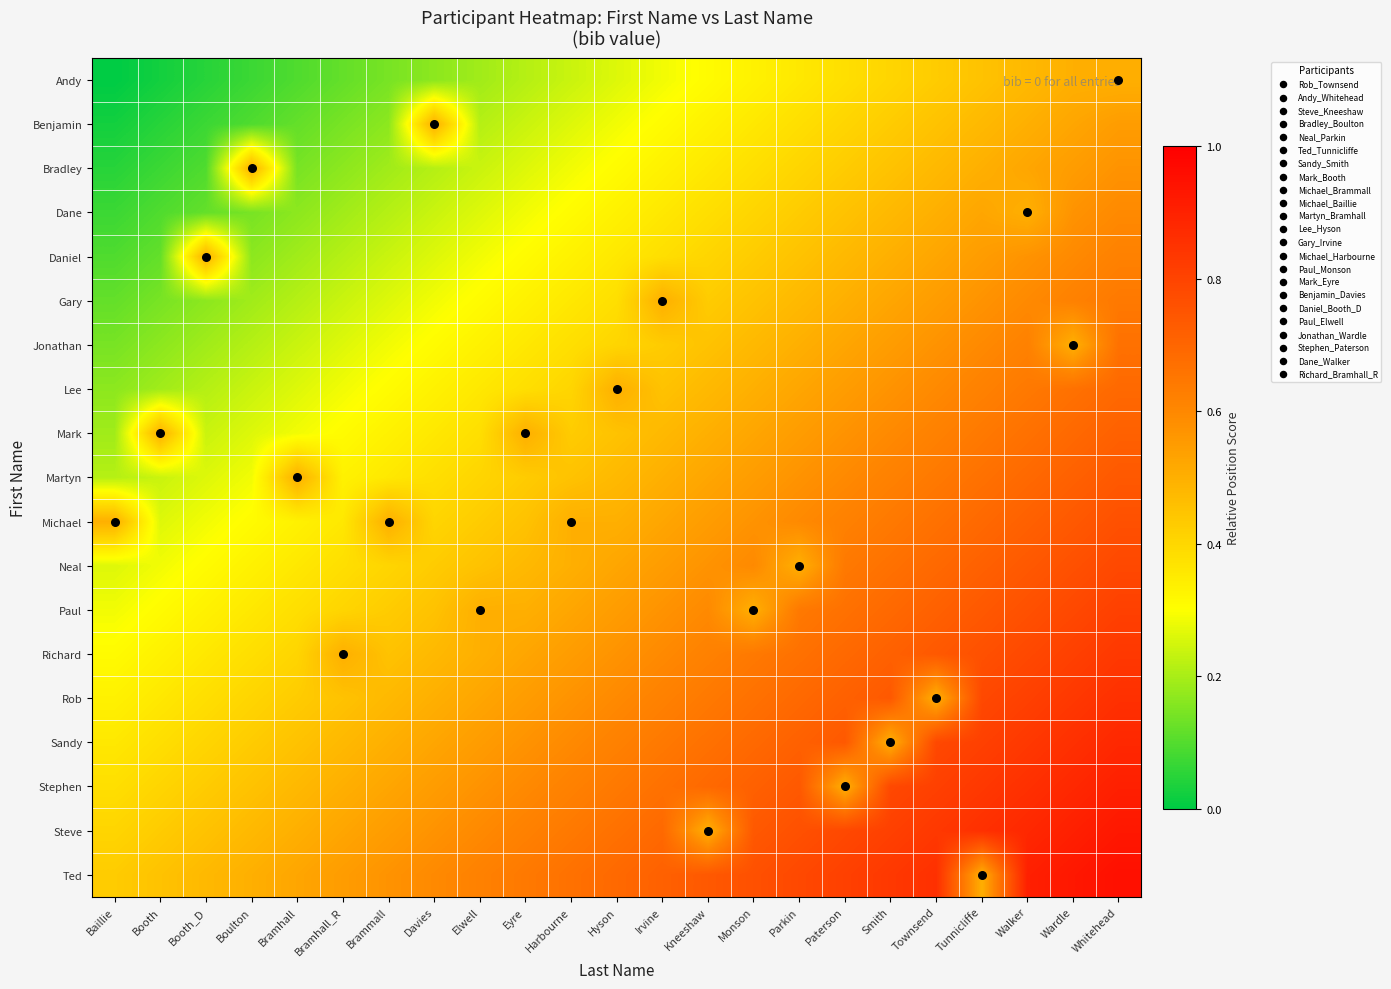

How many series are shown in this chart?

19